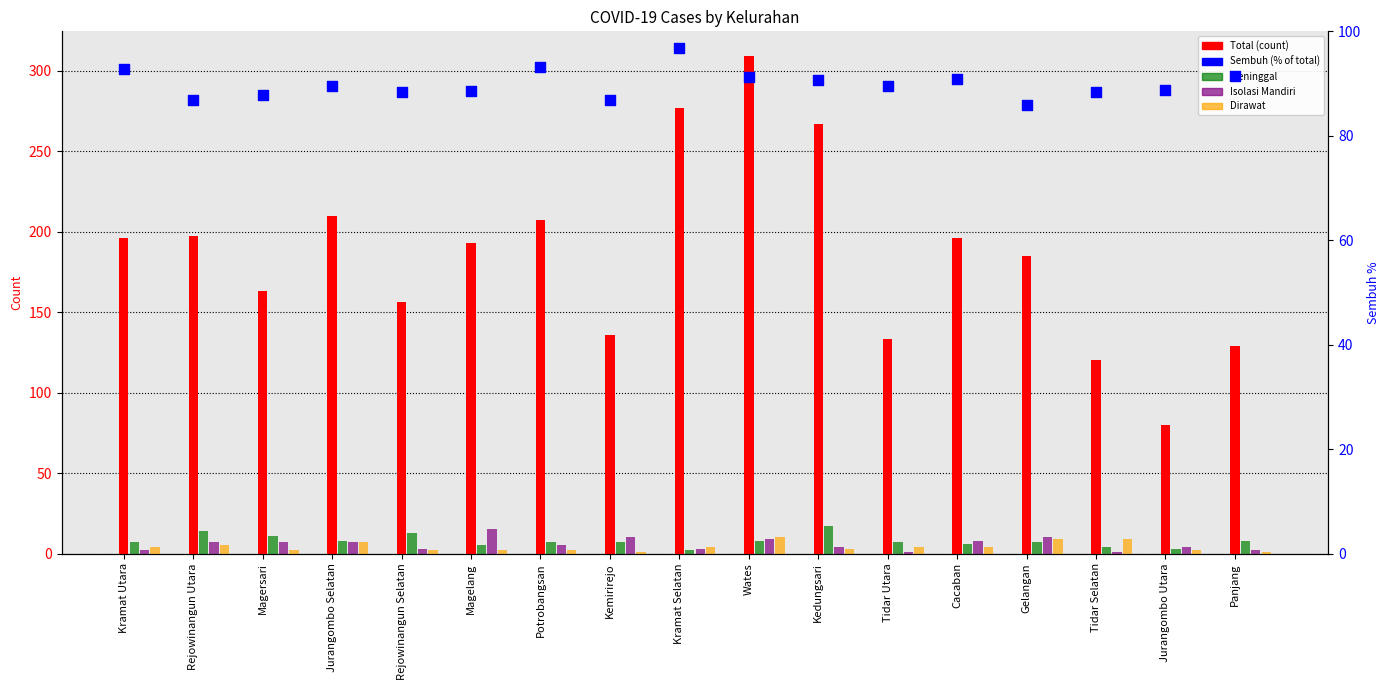

What are all the series names shown in the legend?

Total, Meninggal, Isolasi Mandiri, Dirawat, Sembuh (%)